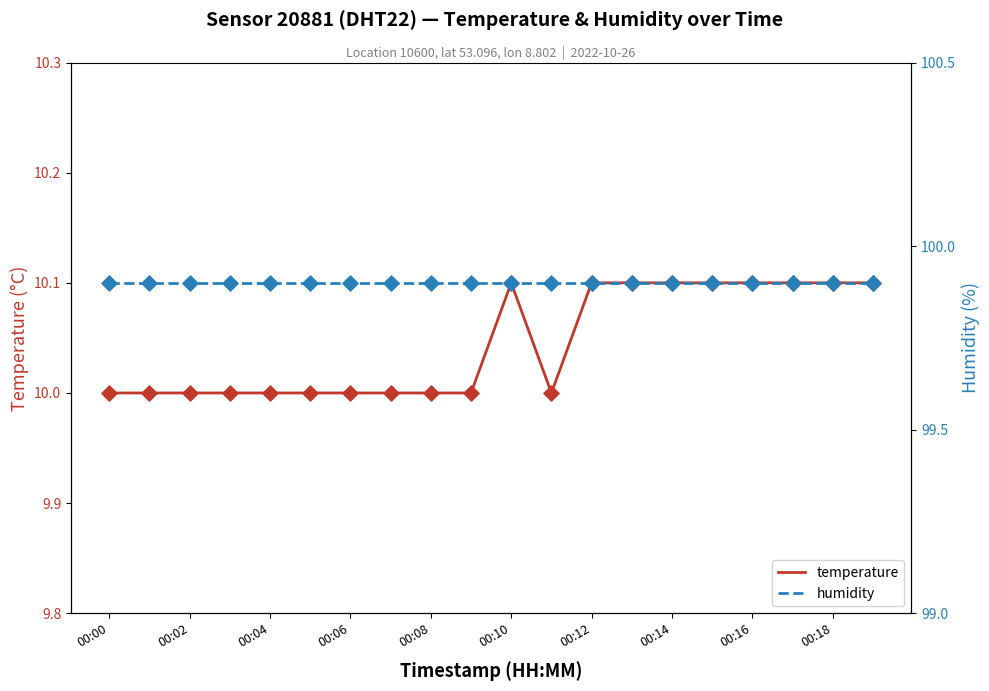

Which series has the largest total across all categories?

humidity